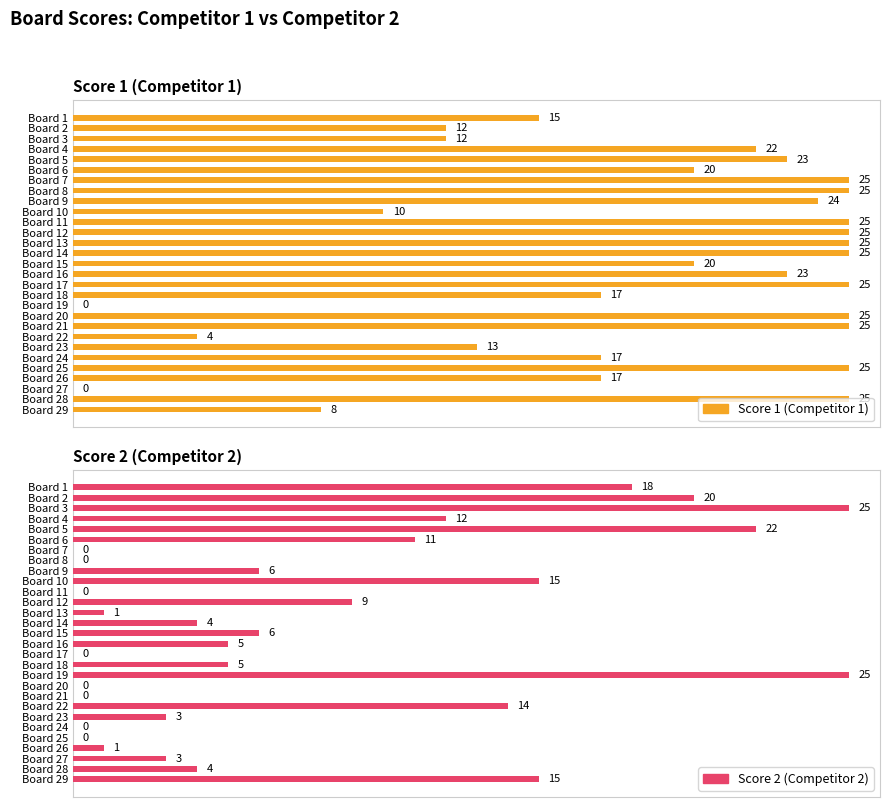

Count the number of categories in the chart.

29